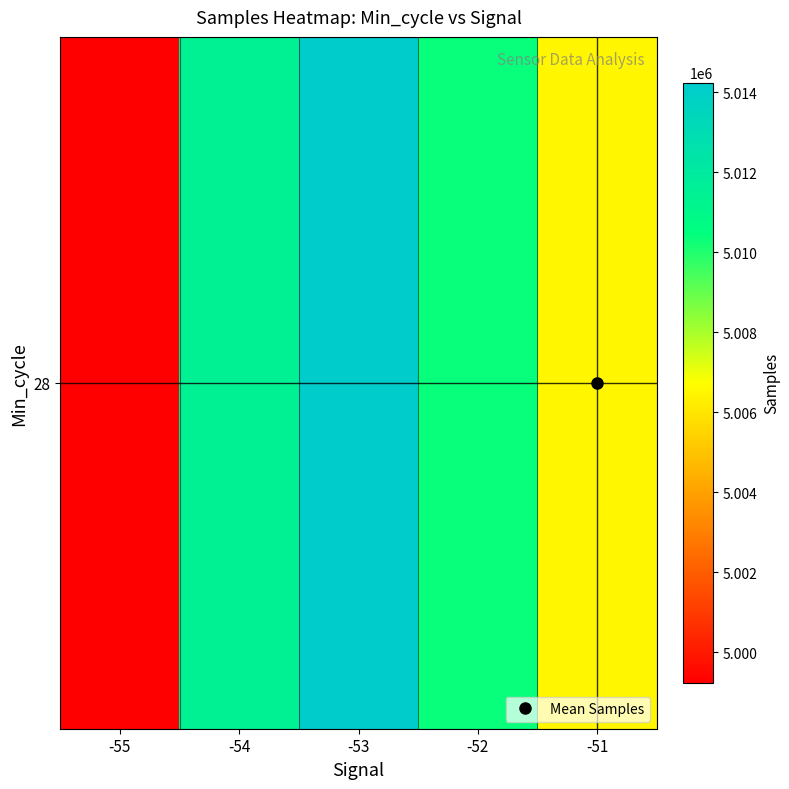

Approximately how many times larger is the value at -54 compared to -53?

1.0